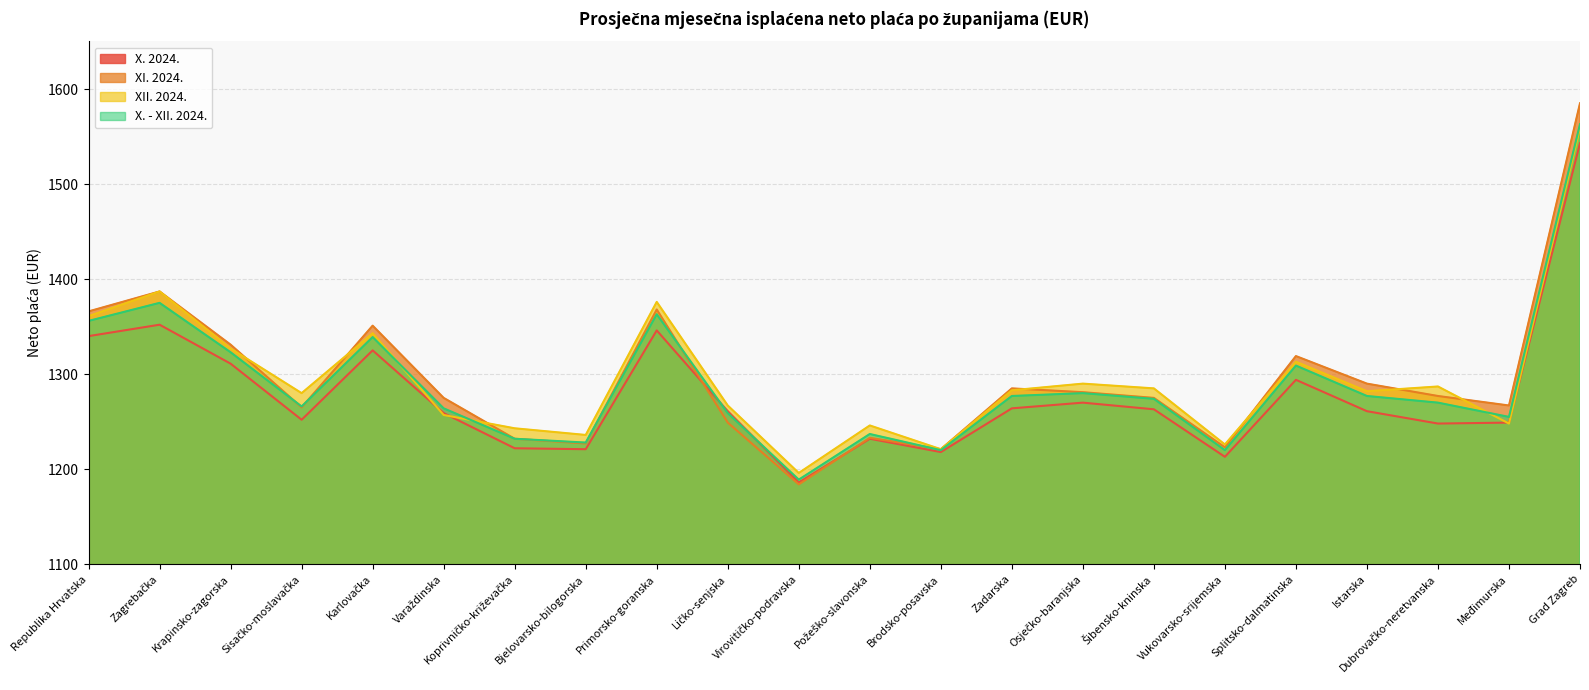

What is the sum of the X. 2024. values at Brodsko-posavska and Primorsko-goranska?

2564